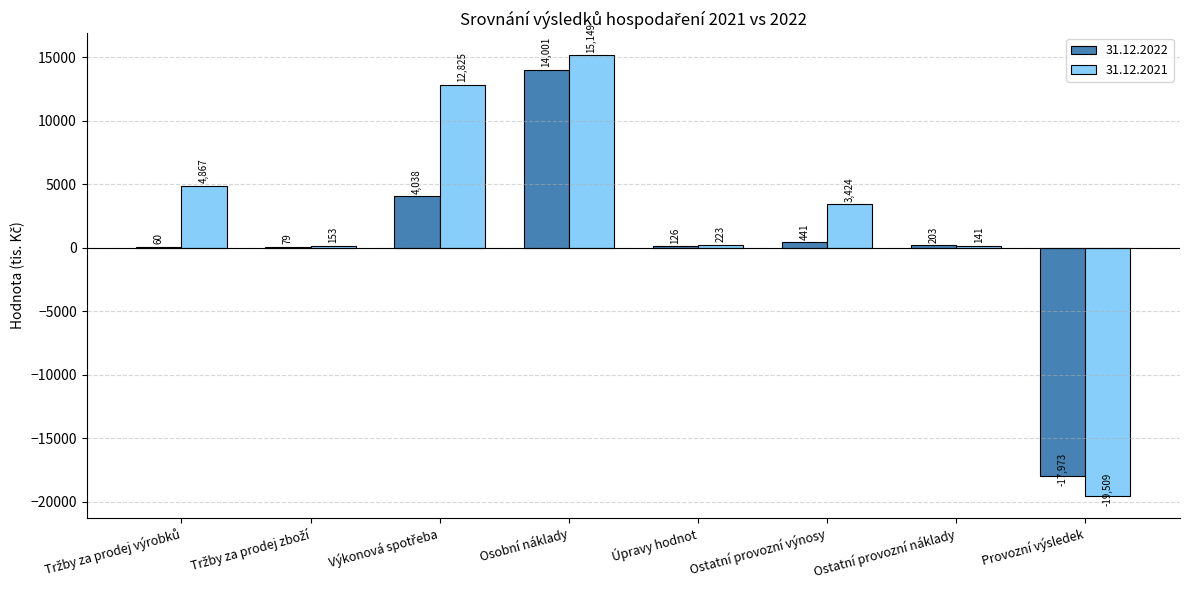

What is the sum of all 31.12.2021 values?

17273